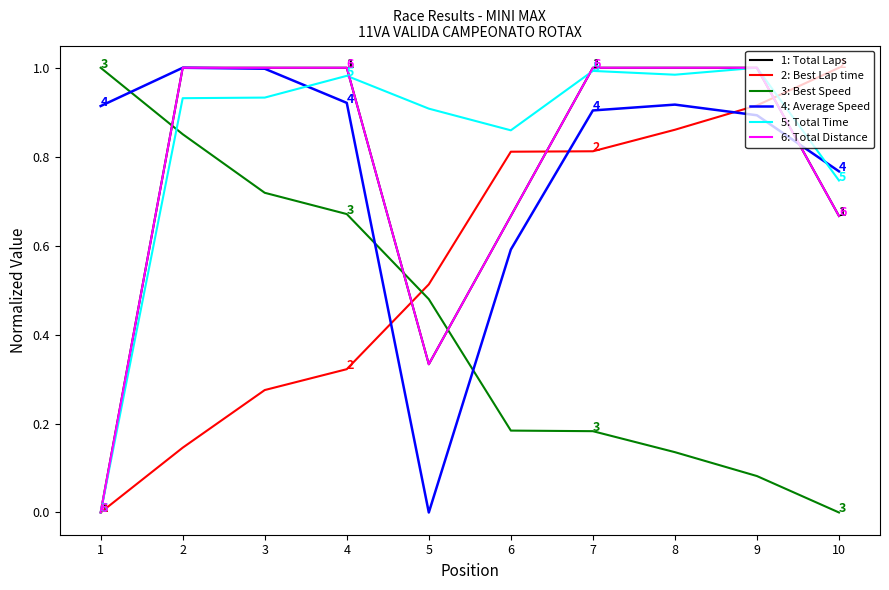

How many lines are shown in the chart?

6